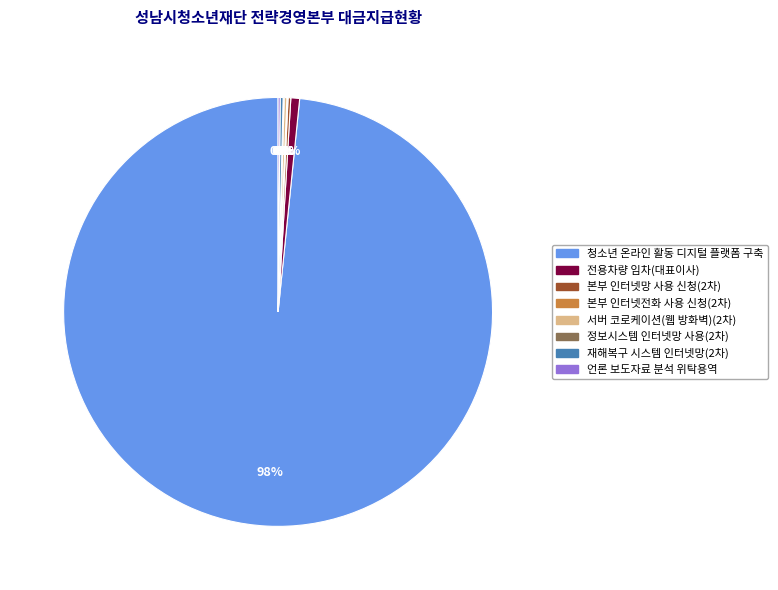

Which slice represents more than half of the pie?

청소년 온라인 활동 디지털 플랫폼 구축